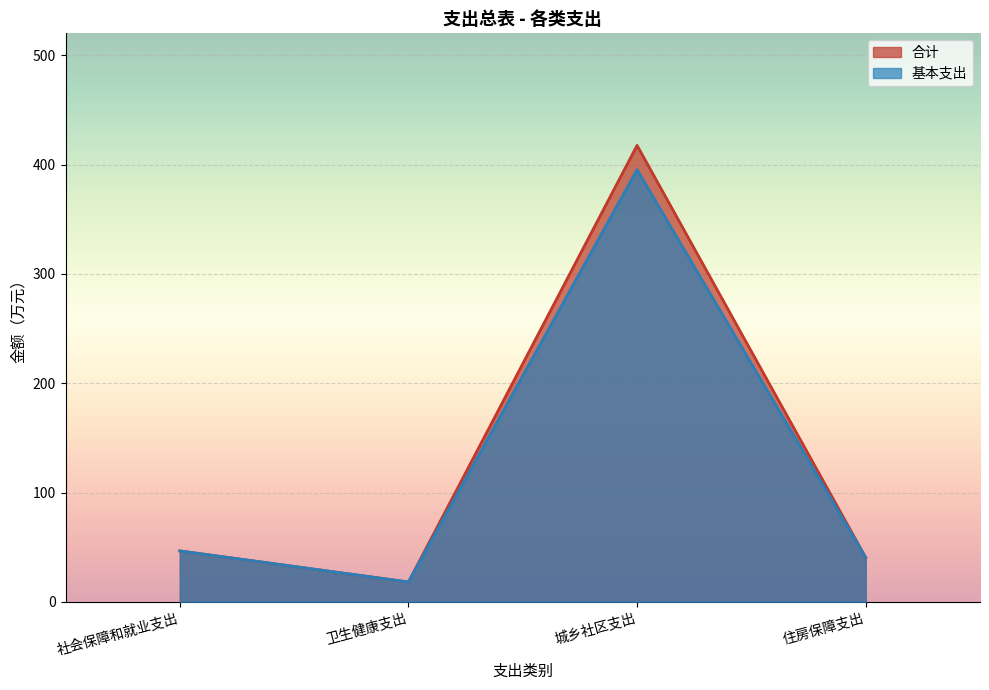

What is the difference between the maximum and minimum values in the 合计 series?

399.3